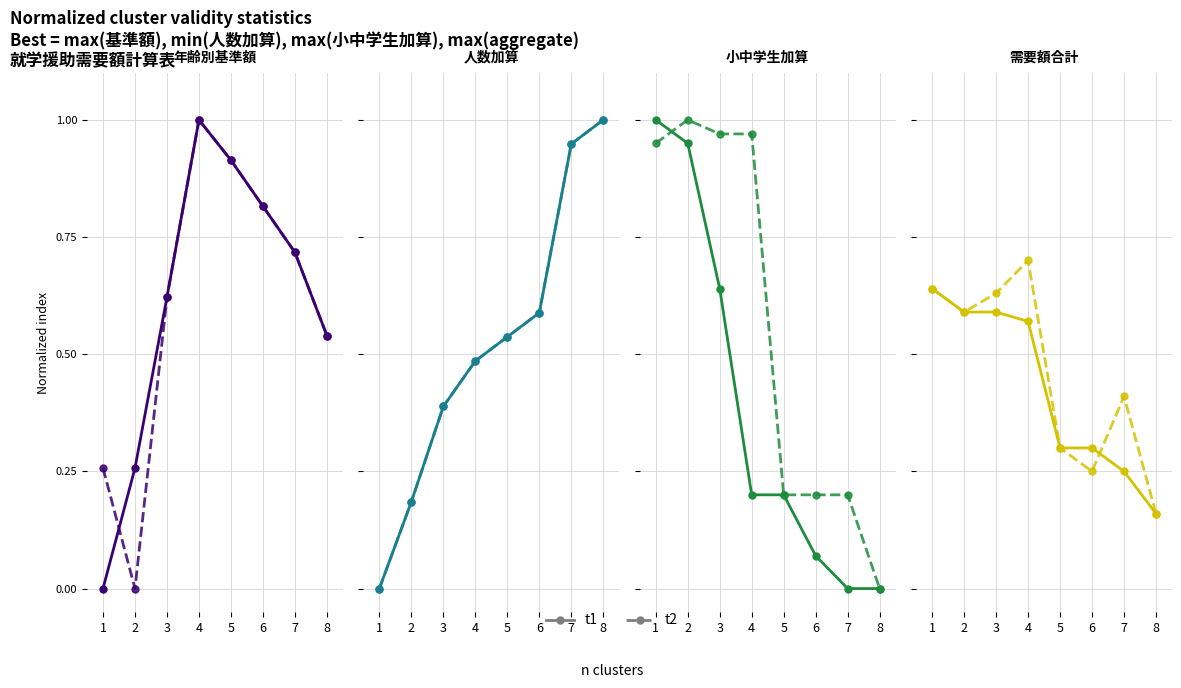

True or false: t1 and t2 cross at least once.

True